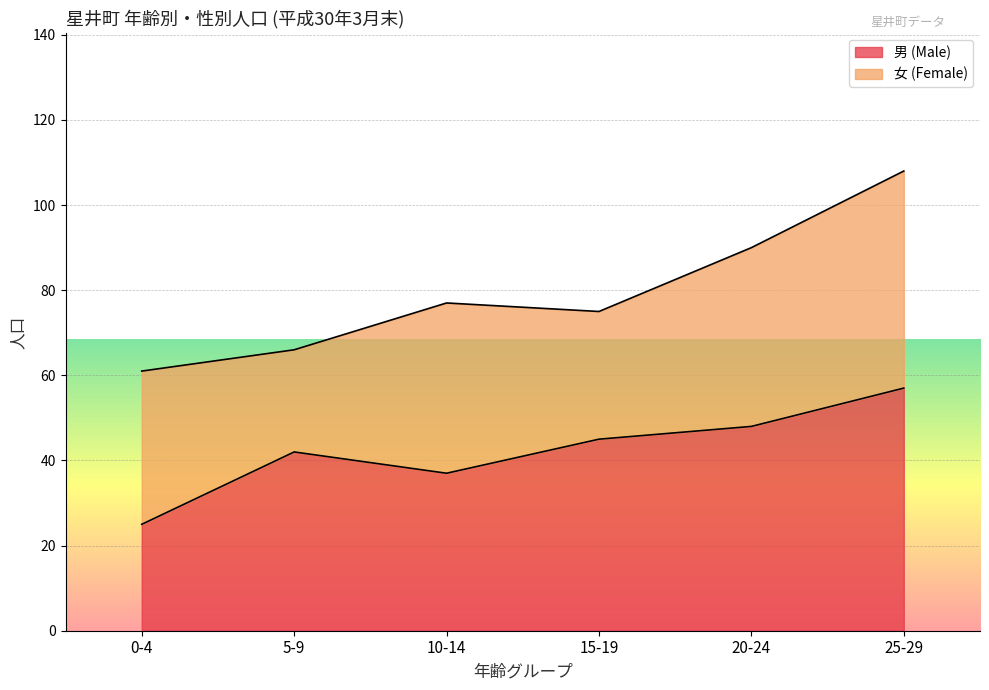

List the labels in order of value, largest first.

25-29, 20-24, 15-19, 5-9, 10-14, 0-4